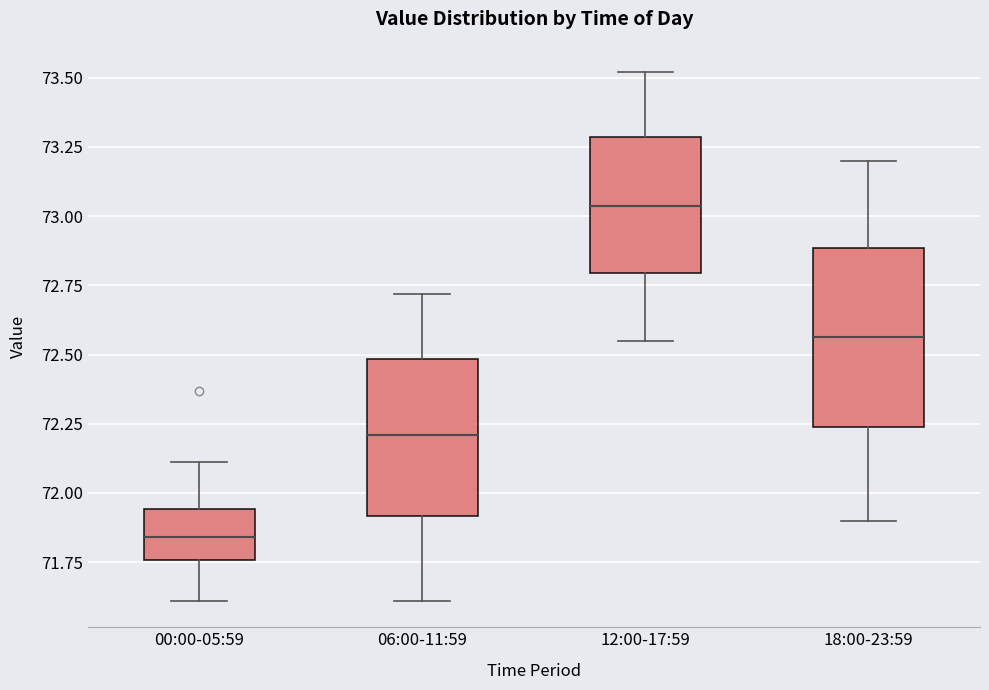

Reading left to right, transcribe this box plot: for each box, give where its median line is, the range the box spans, and where its two whiskers end, as read against the y-axis. The values are not printed on the chart, so give them approximately, as read against the axis.

00:00-05:59: median 71.85, box 71.75 to 71.95, whiskers 71.60 to 72.10
06:00-11:59: median 72.20, box 71.90 to 72.50, whiskers 71.60 to 72.70
12:00-17:59: median 73.05, box 72.80 to 73.30, whiskers 72.55 to 73.50
18:00-23:59: median 72.55, box 72.25 to 72.90, whiskers 71.90 to 73.20